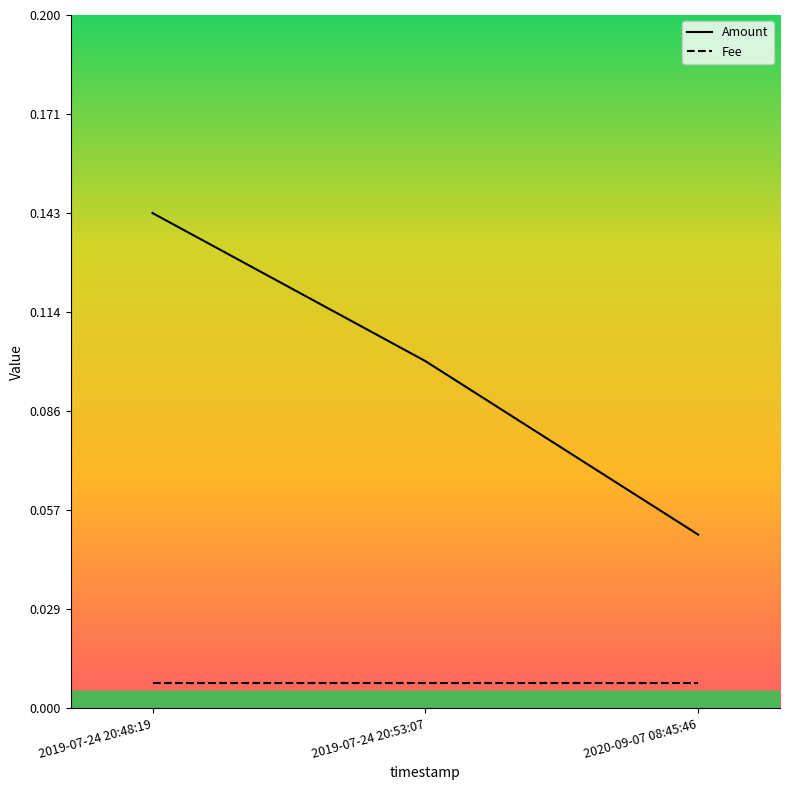

What is the sum of all values?

0.3